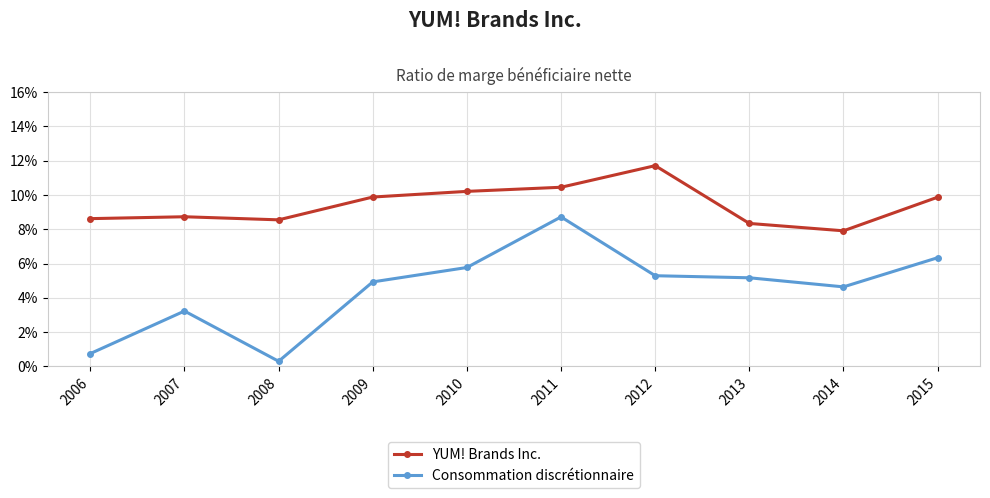

True or false: YUM! Brands Inc. and Consommation discrétionnaire cross at least once.

False